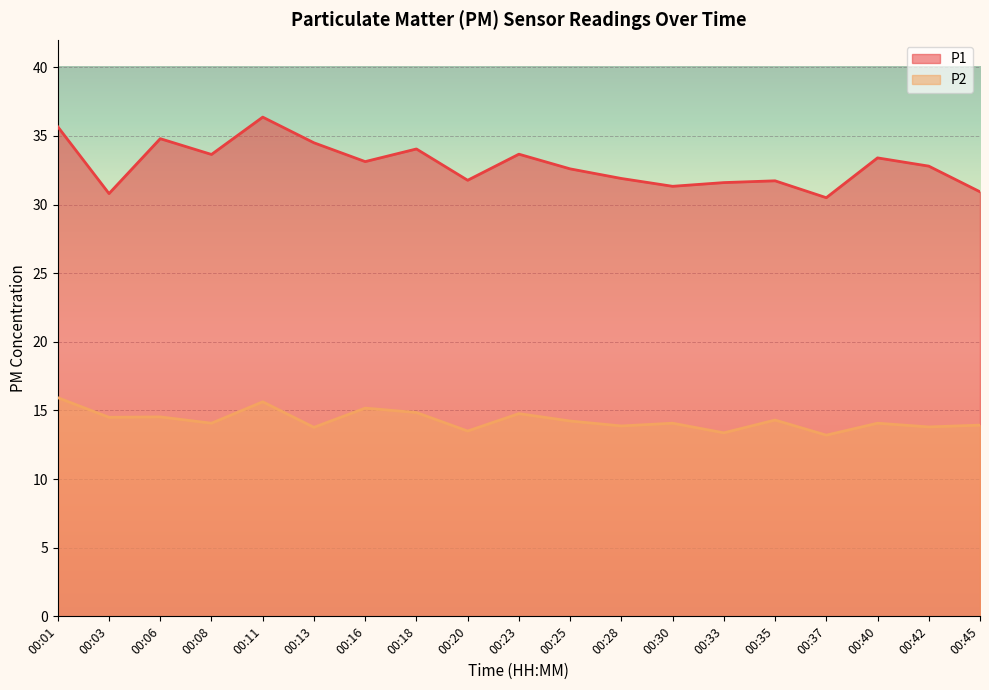

True or false: P2 and P1 intersect in this chart.

False